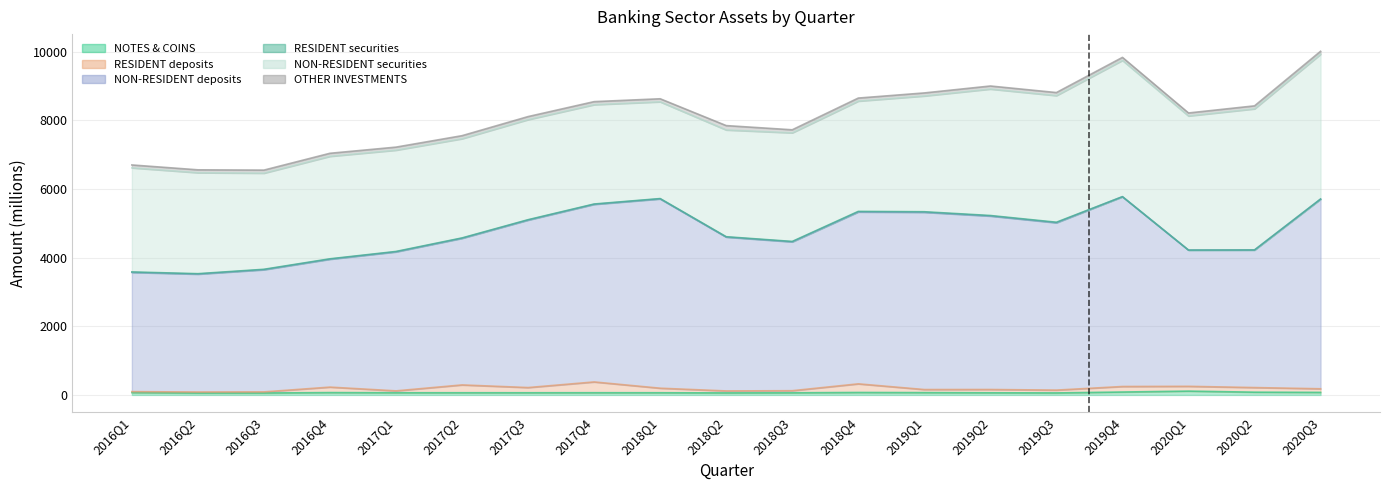

The NON-RESIDENT deposits series shows 5719.2 at 2018Q1. True or false?

True